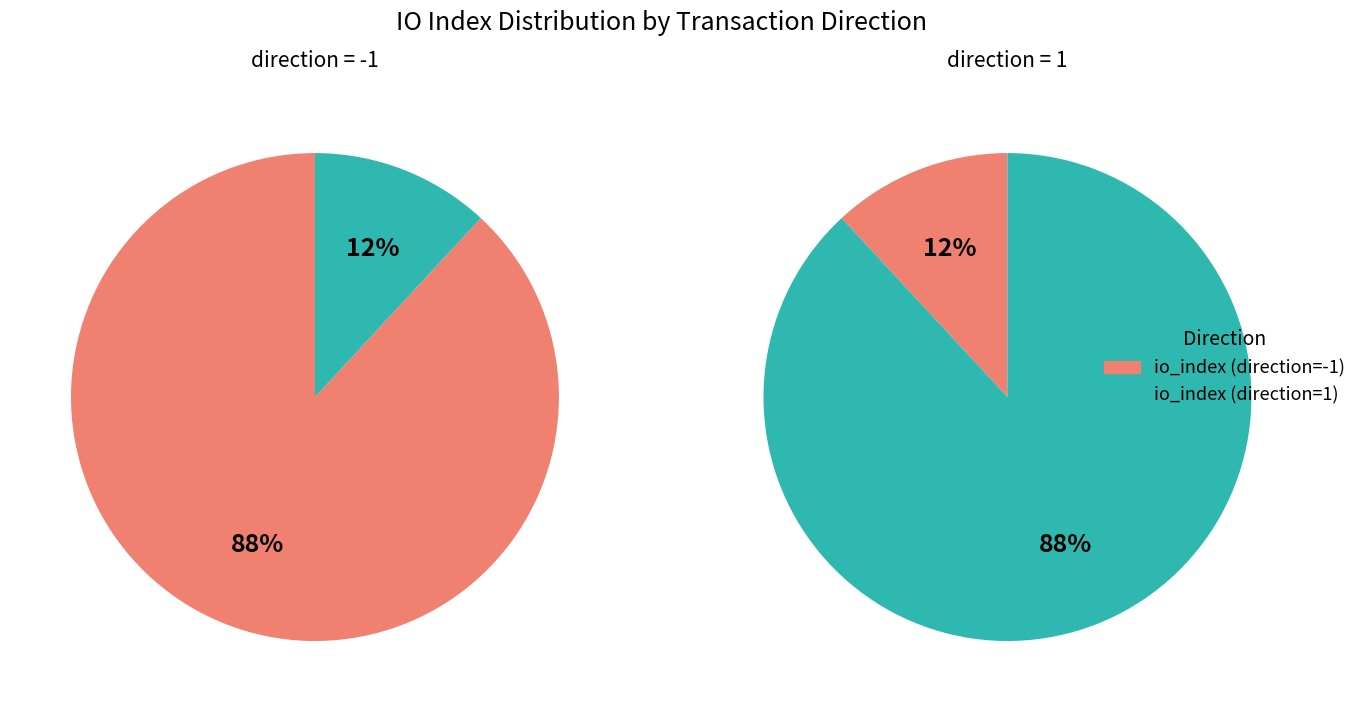

How many segments does this pie chart have?

2